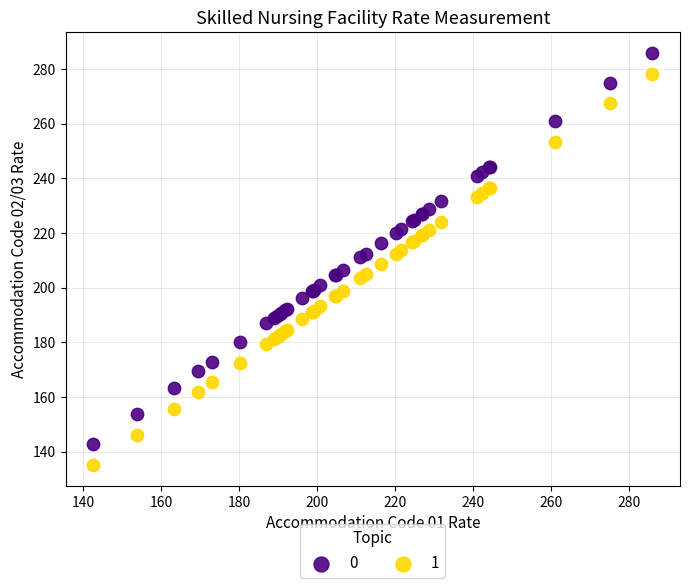

What are all the series names shown in the legend?

0, 1